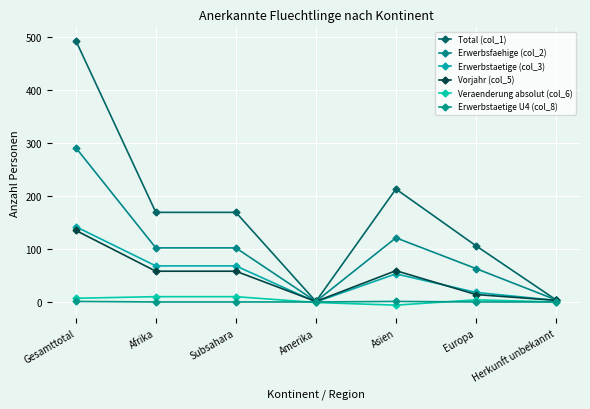

Does the chart have visible grid lines?

Yes